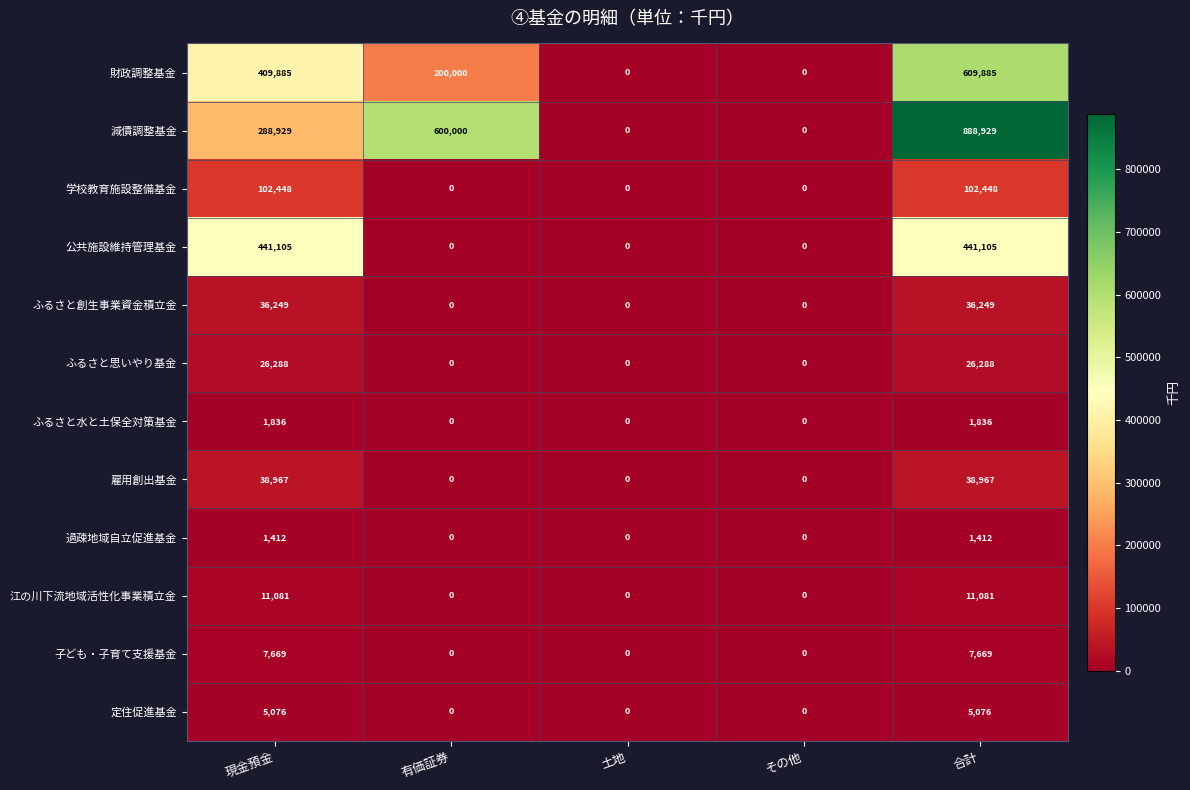

At how many categories does at least one series exceed 38248?

3